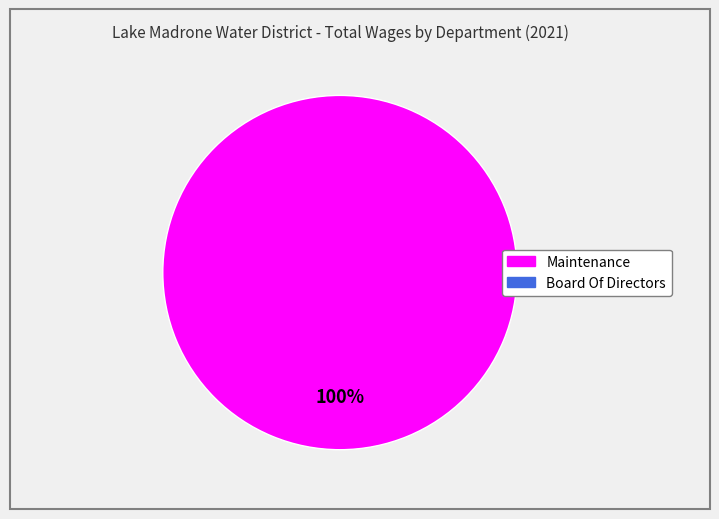

Is there a majority slice in this chart?

Yes